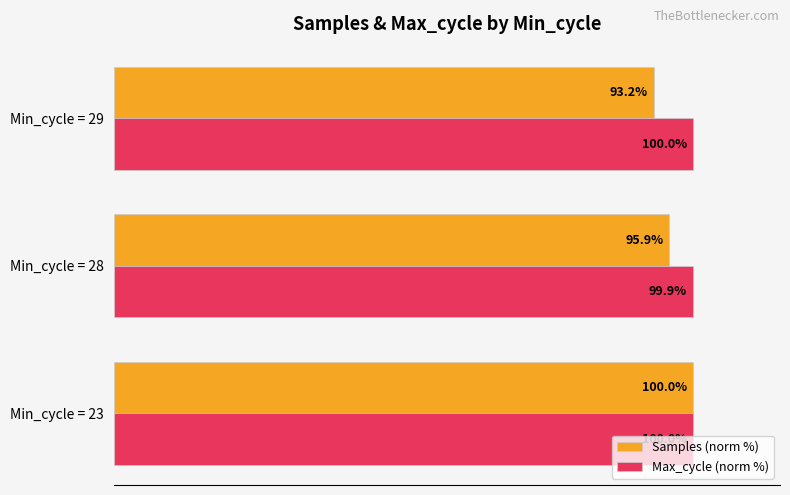

At which label is Samples (norm %) closest to 96?

Min_cycle = 28